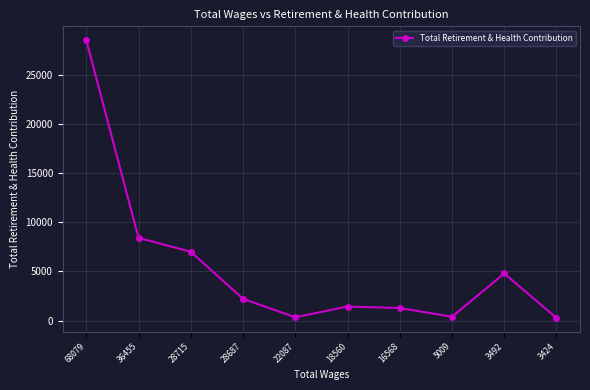

At which label is the value closest to 14415?

36455